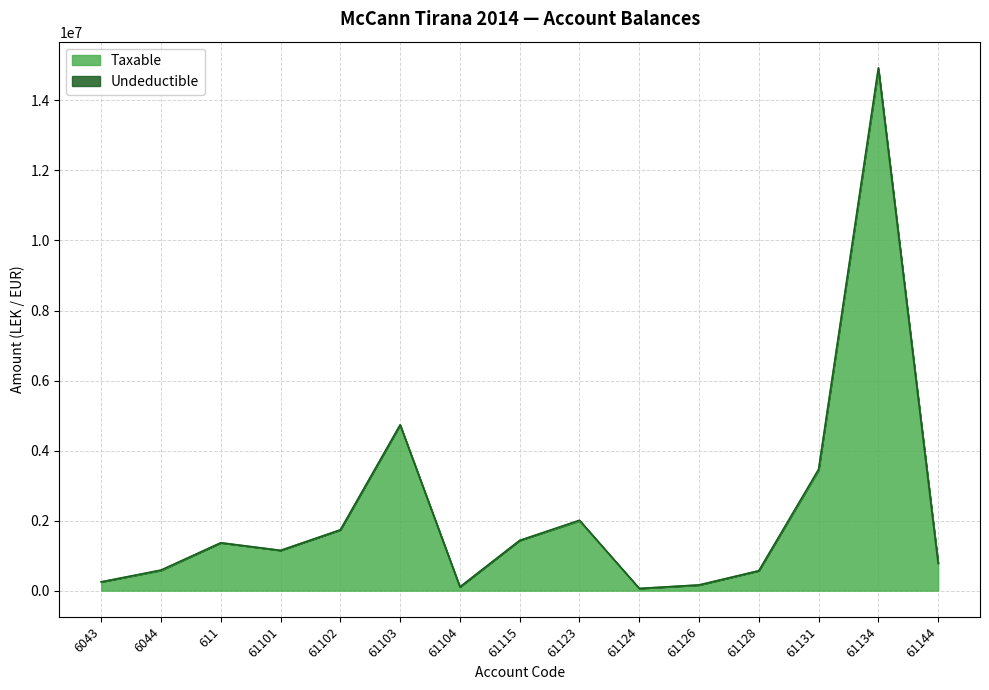

At which category is the sum across all series the highest?

61134